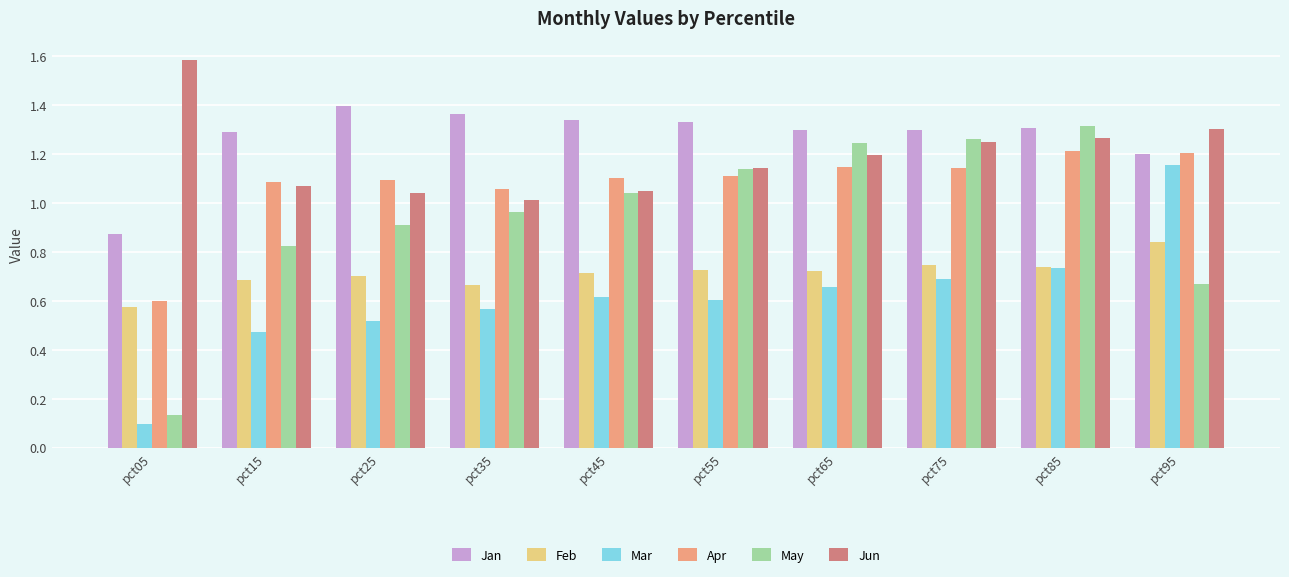

How many data points in Apr are above 1?

9